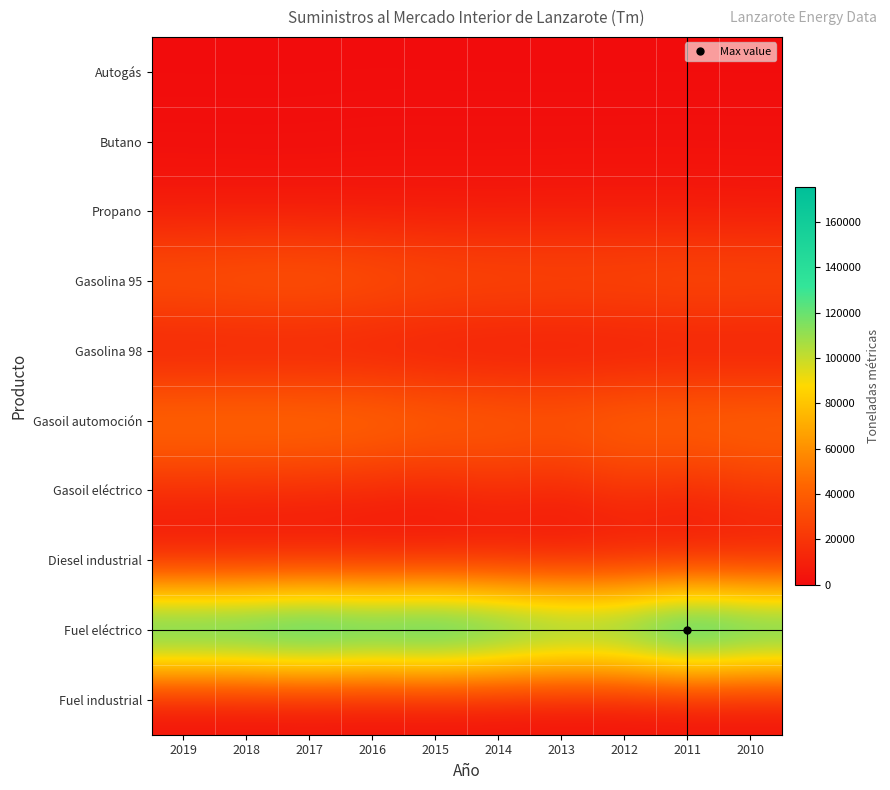

What is the difference between the highest and lowest values at 2015?

170564